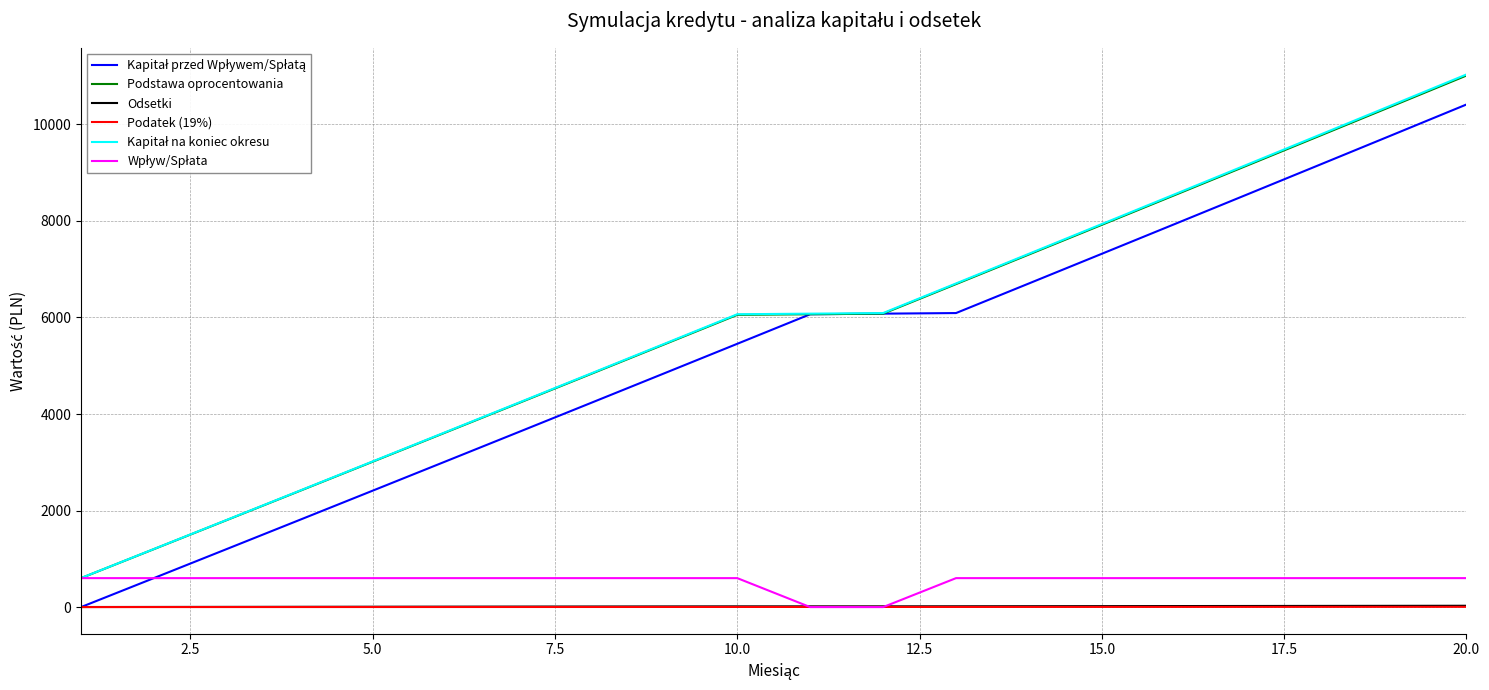

What is the lowest value of the Podstawa oprocentowania series?

600.0